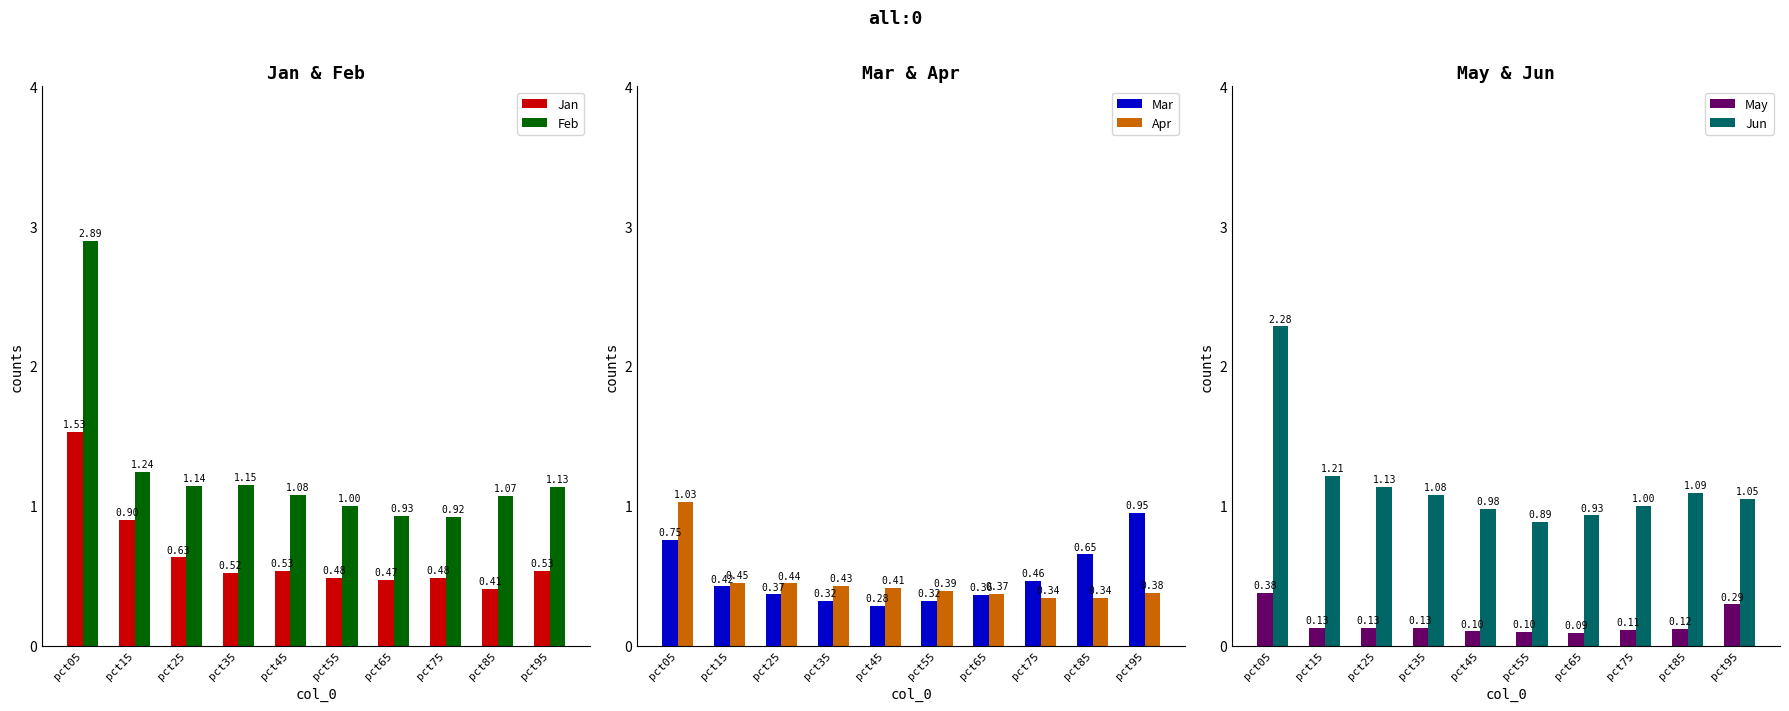

Is it true that Mar equals 0.4 at pct15?

True